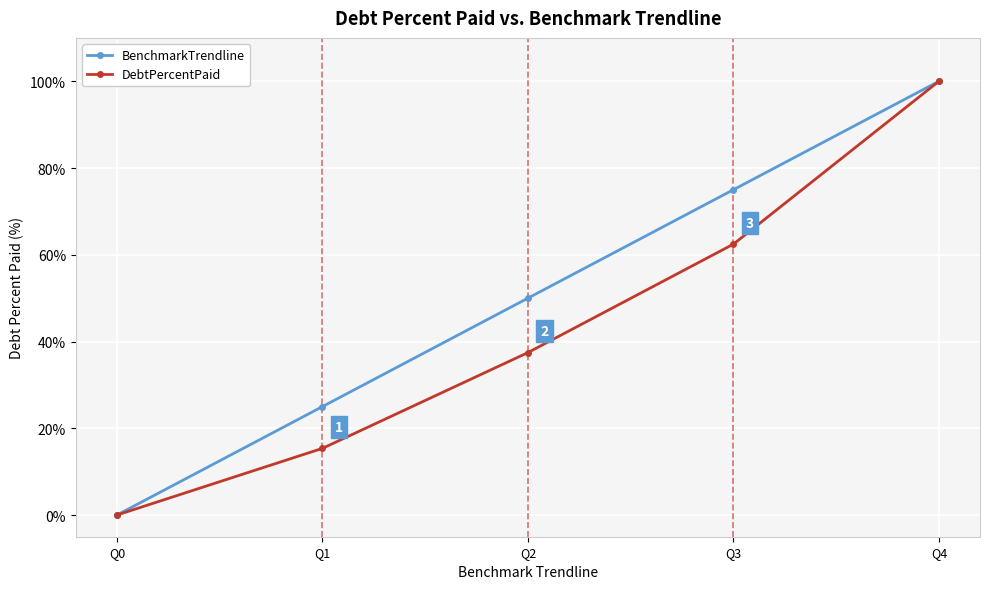

What is the difference between the maximum and minimum values in the DebtPercentPaid series?

100.0